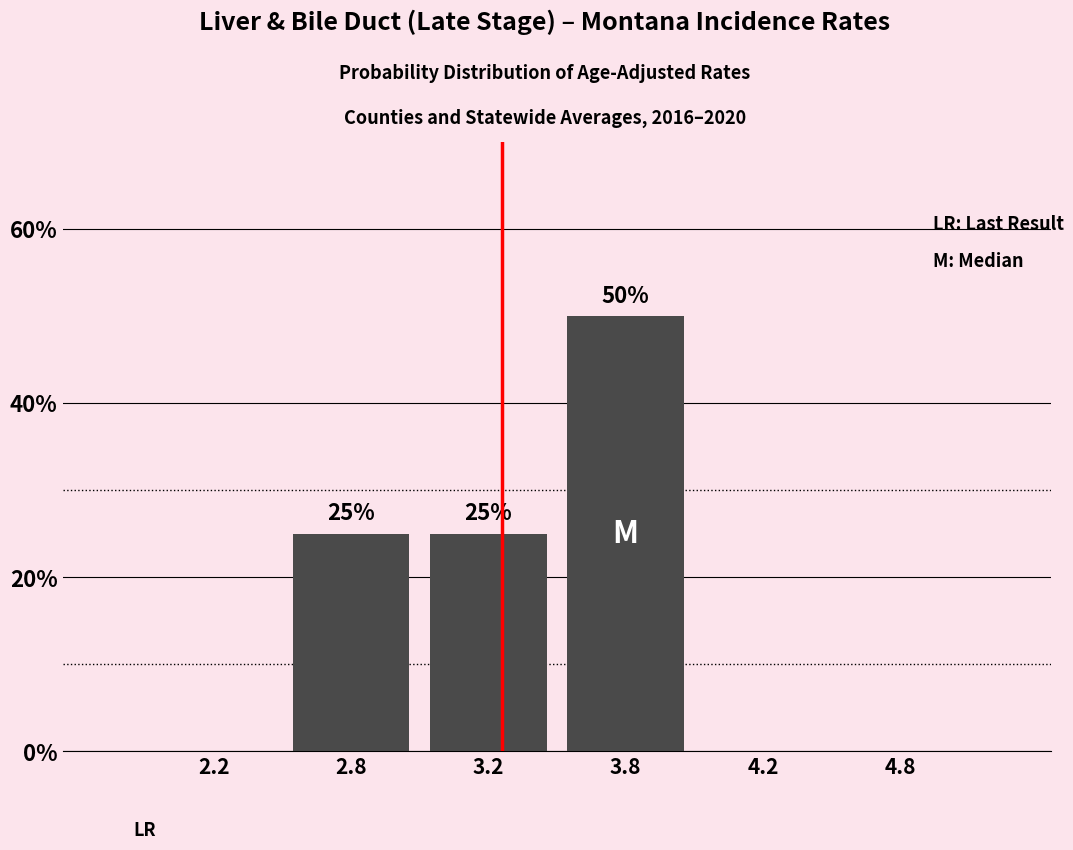

Reading left to right, transcribe all the data shown in this chart.

2.2=0	2.8=25	3.2=25	3.8=50	4.2=0	4.8=0